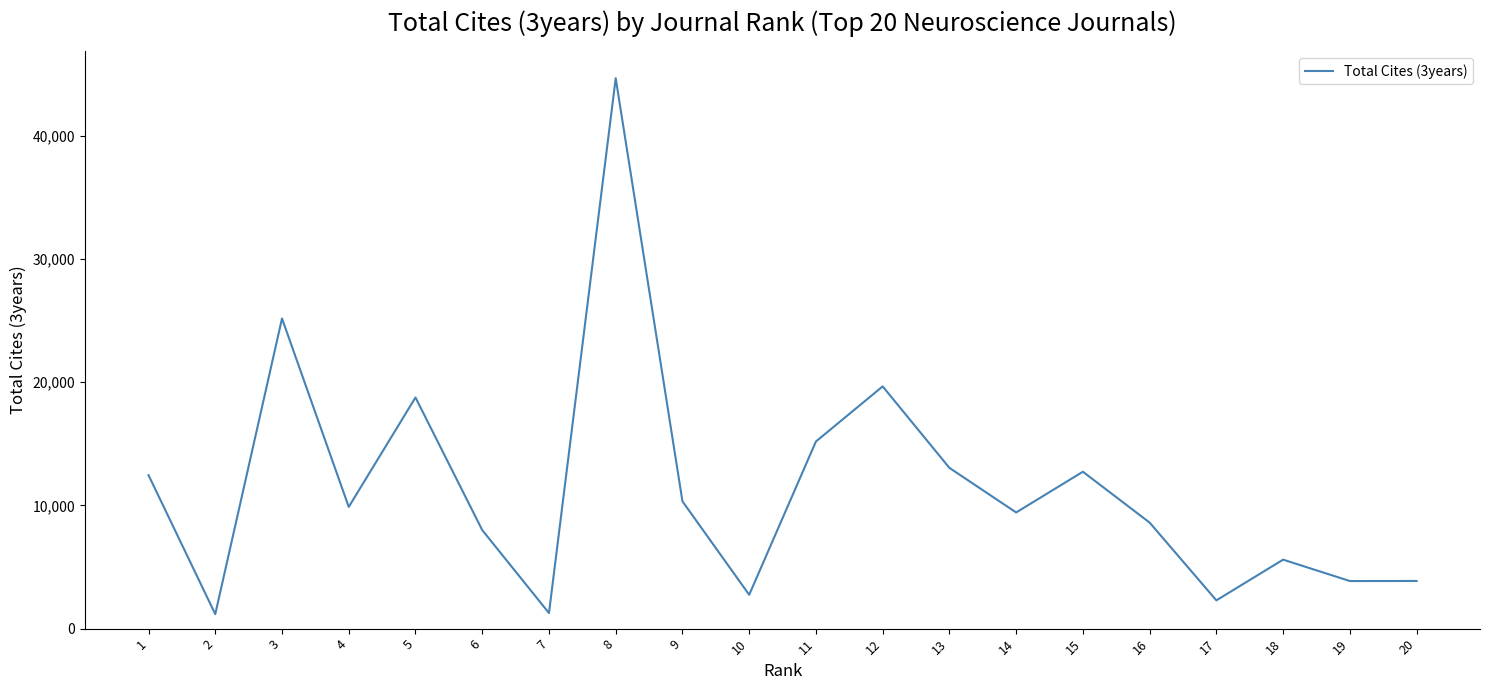

The value at 5 is 18759. True or false?

True